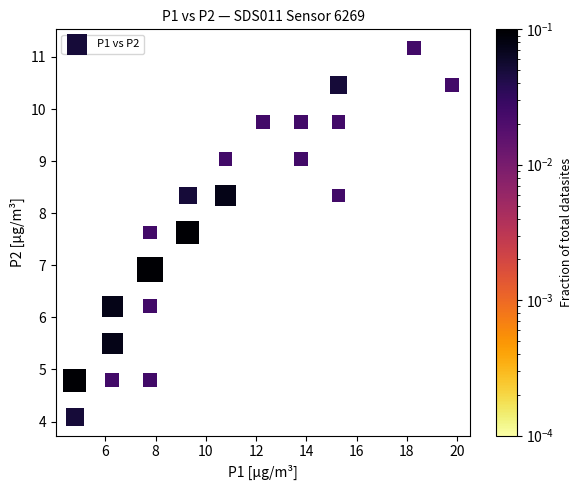

What Y value in the scatter plot is closest to 7?

6.9